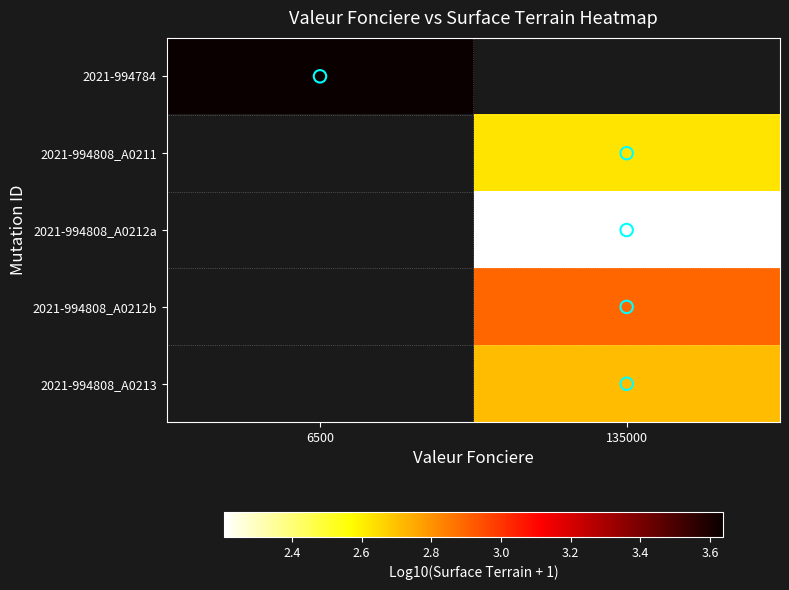

List the labels in order of 2021-994808_A0212a value, largest first.

6500, 135000